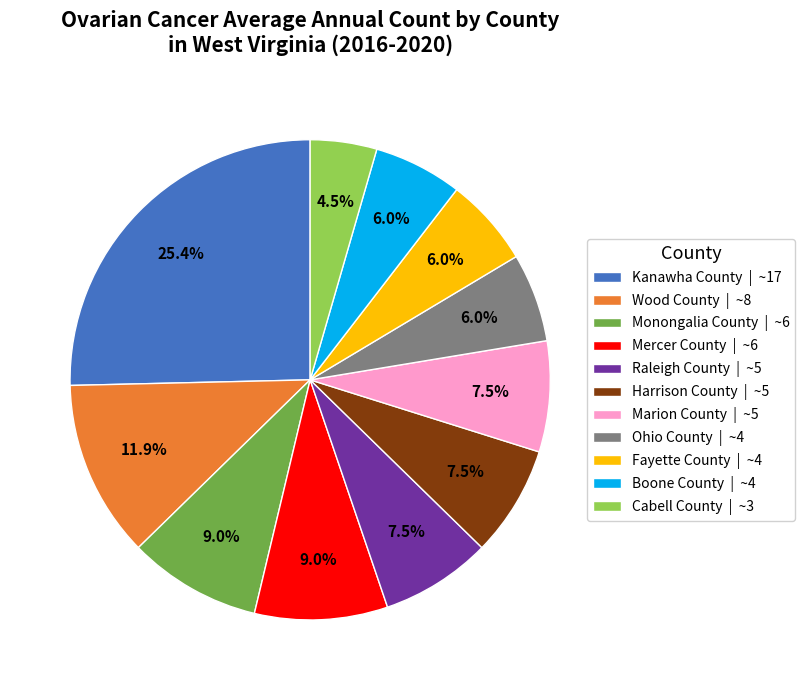

Combined, do Raleigh County and Cabell County account for over 50%?

No